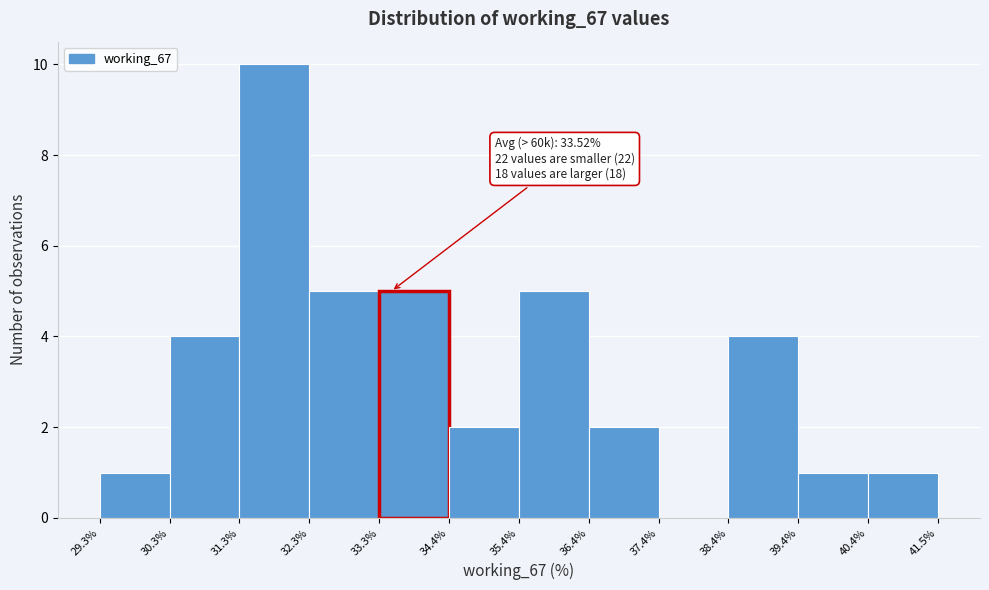

Over which range of the x-axis is the bar tallest?

31.3% to 32.3%